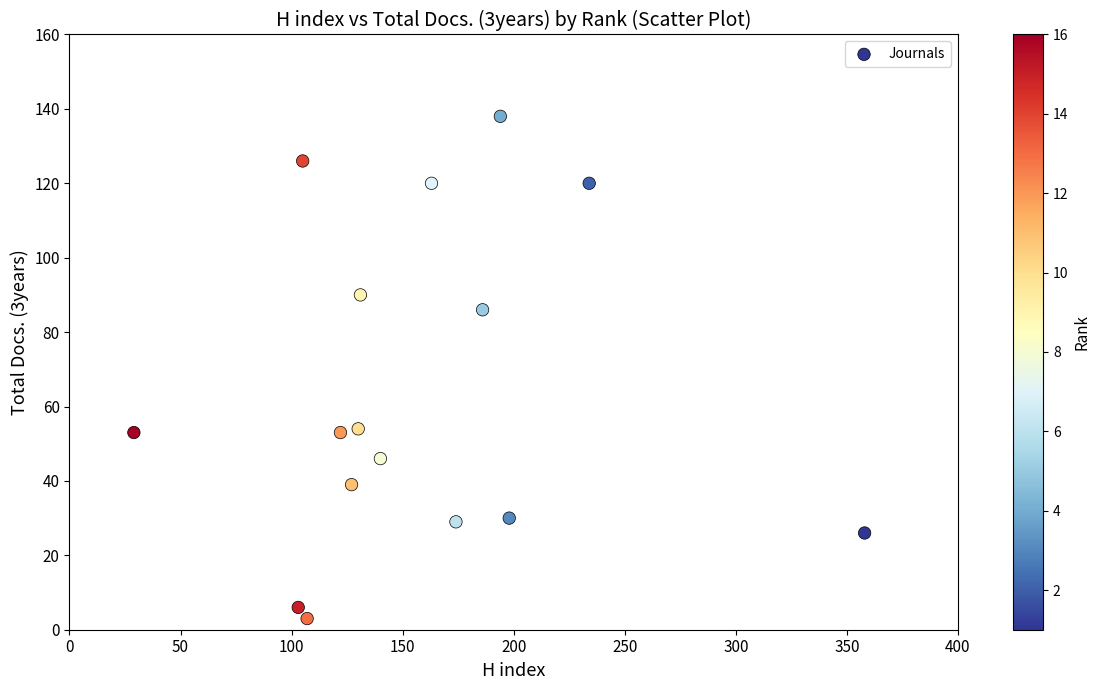

What is the range of Y values (max minus min)?

135